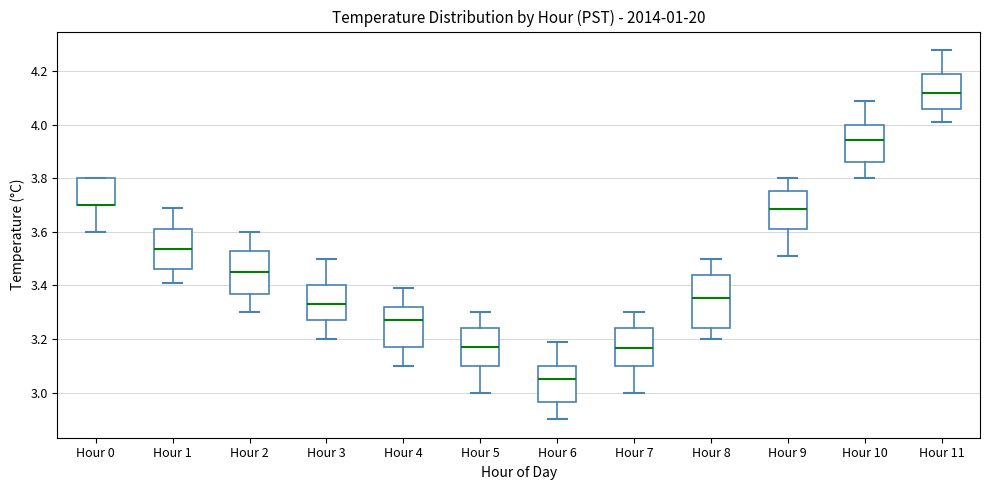

Where does the median line of the box for Hour 4 sit on the y-axis? The values are not printed on the chart, so give them approximately, as read against the axis.

3.28